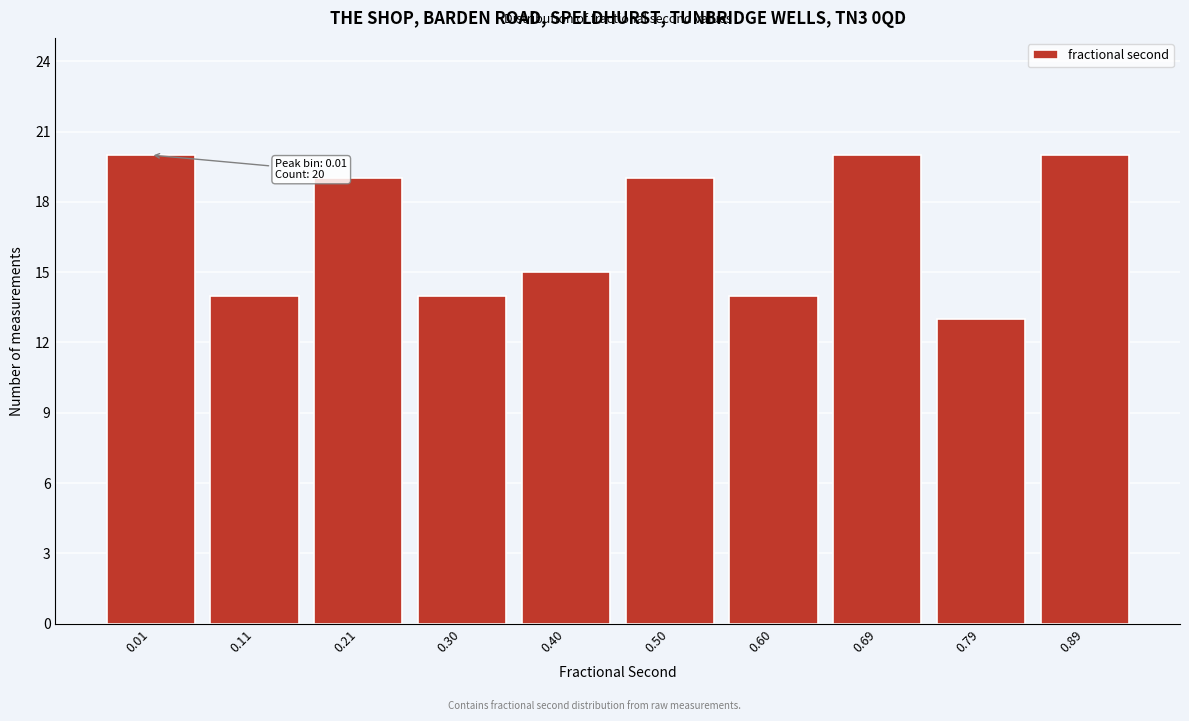

Reading right to left, transcribe all the data shown in this chart.

20	13	20	14	19	15	14	19	14	20